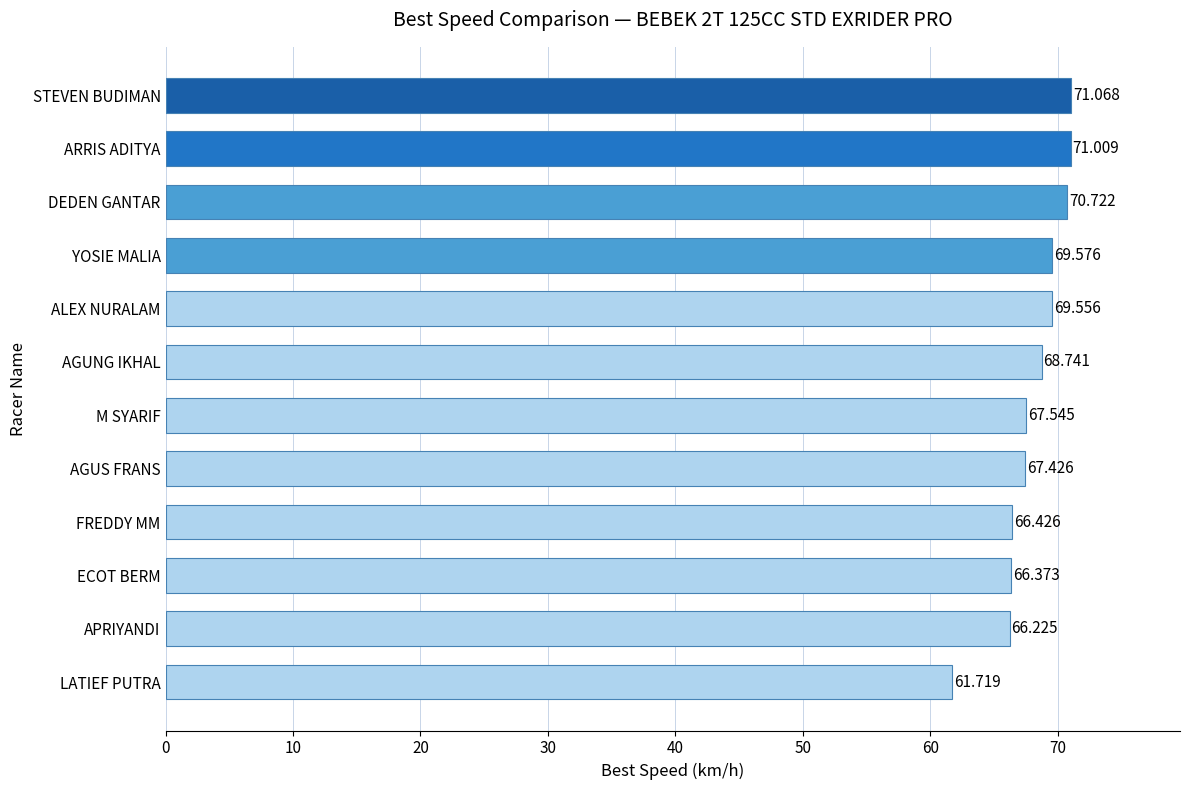

What is the label of the 11th bar from the bottom?

ARRIS ADITYA